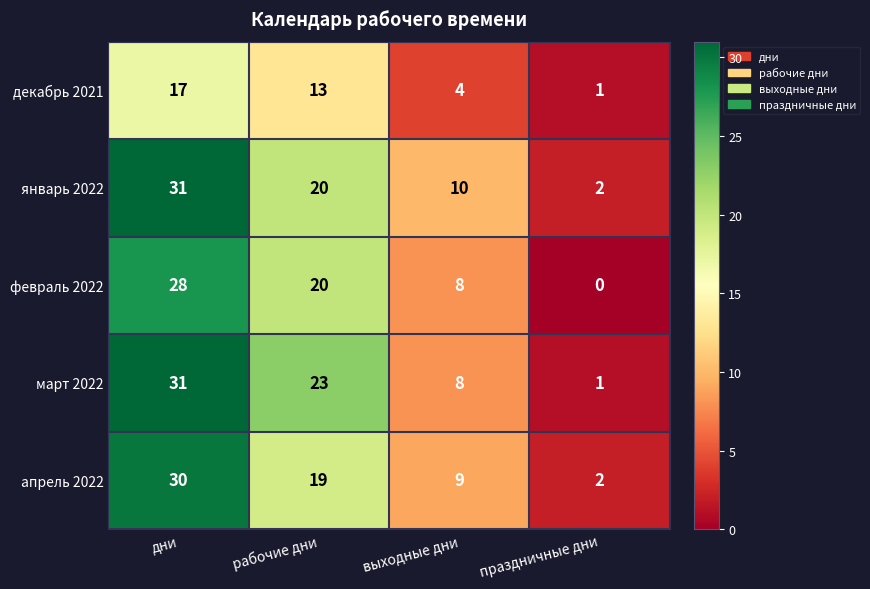

Where does the март 2022 series first go above 23?

дни